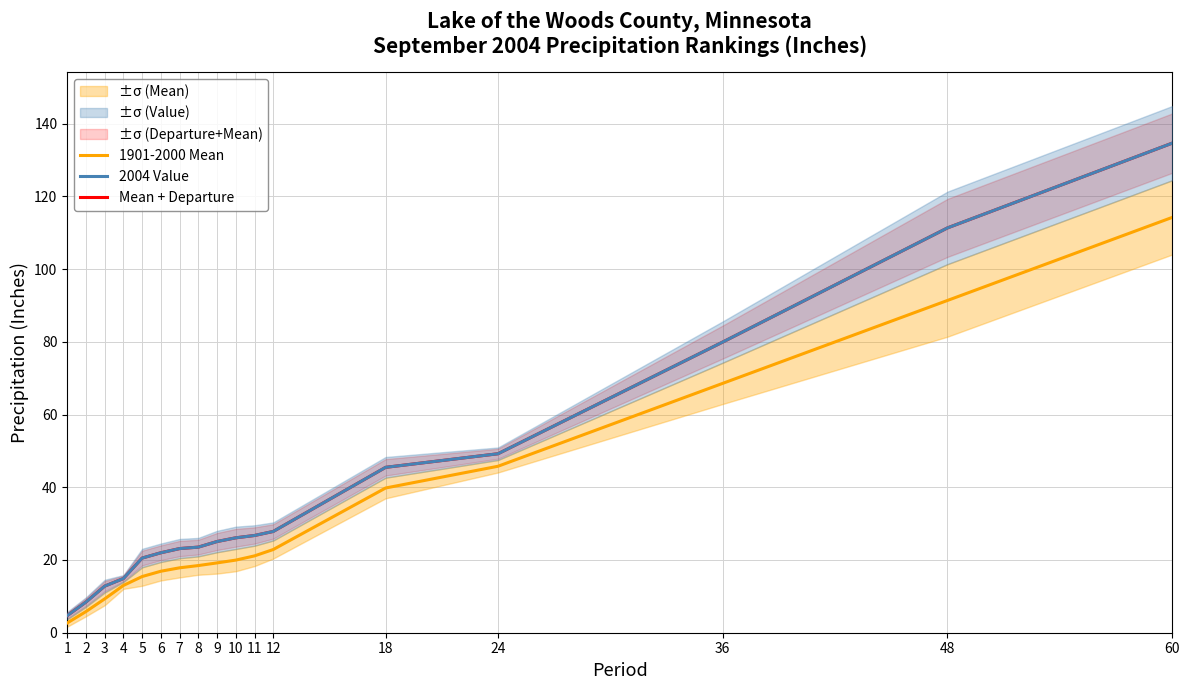

True or false: Mean + Departure and 2004 Value cross at least once.

False